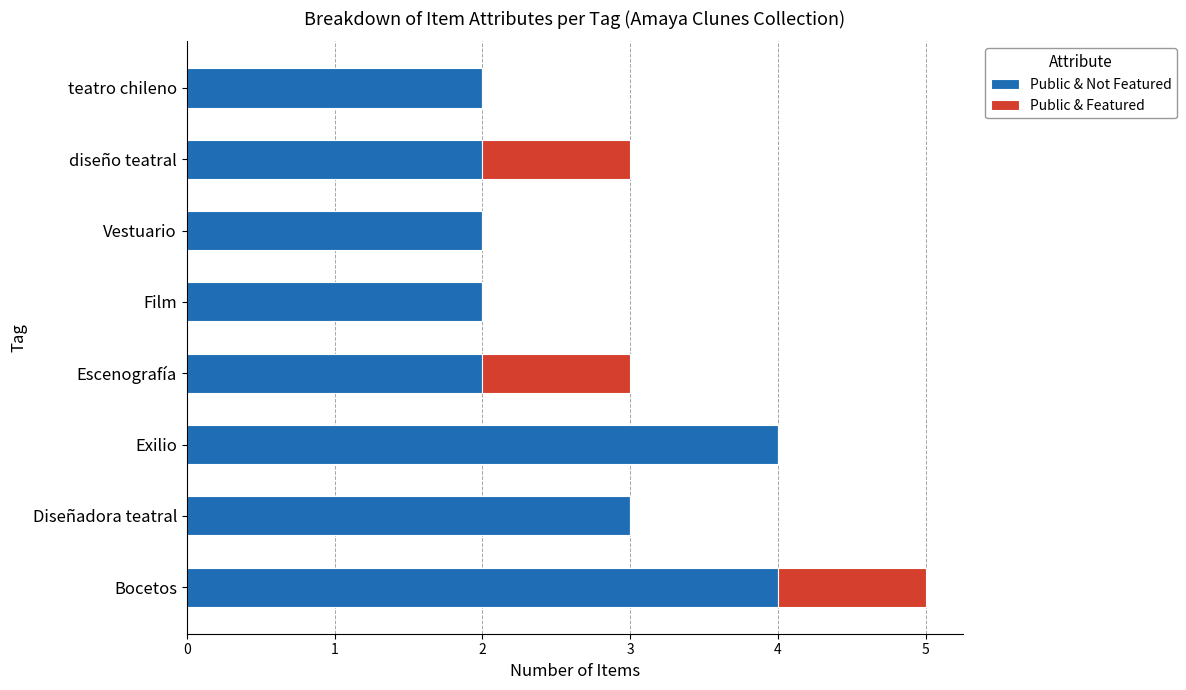

At which category is the sum across all series the highest?

Bocetos